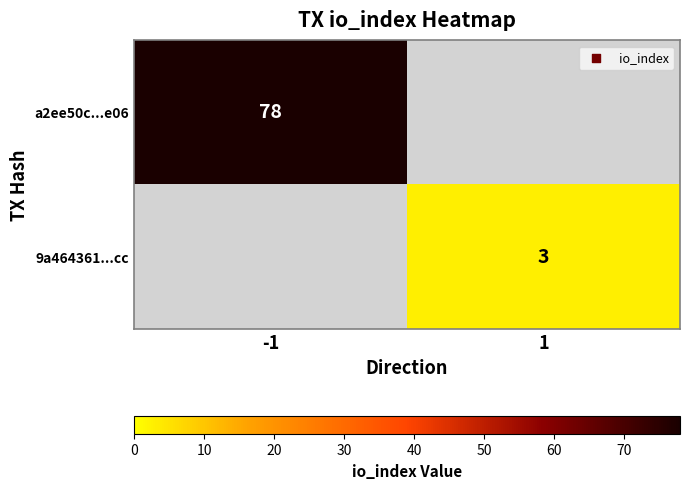

Is it true that a2ee50c...e06 equals 29 at -1?

False